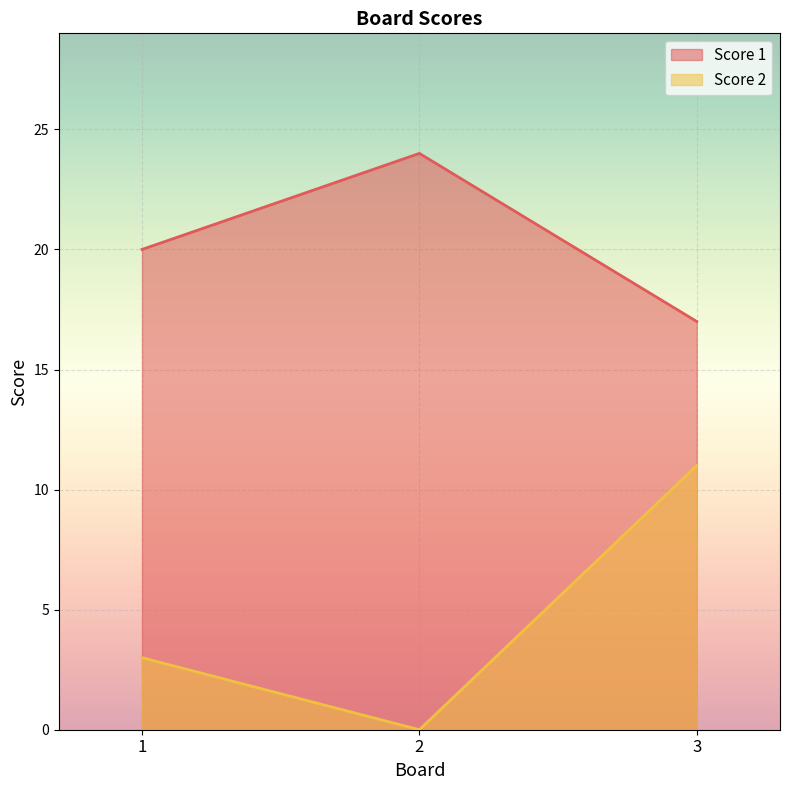

Does the chart display data point markers on the line(s)?

No